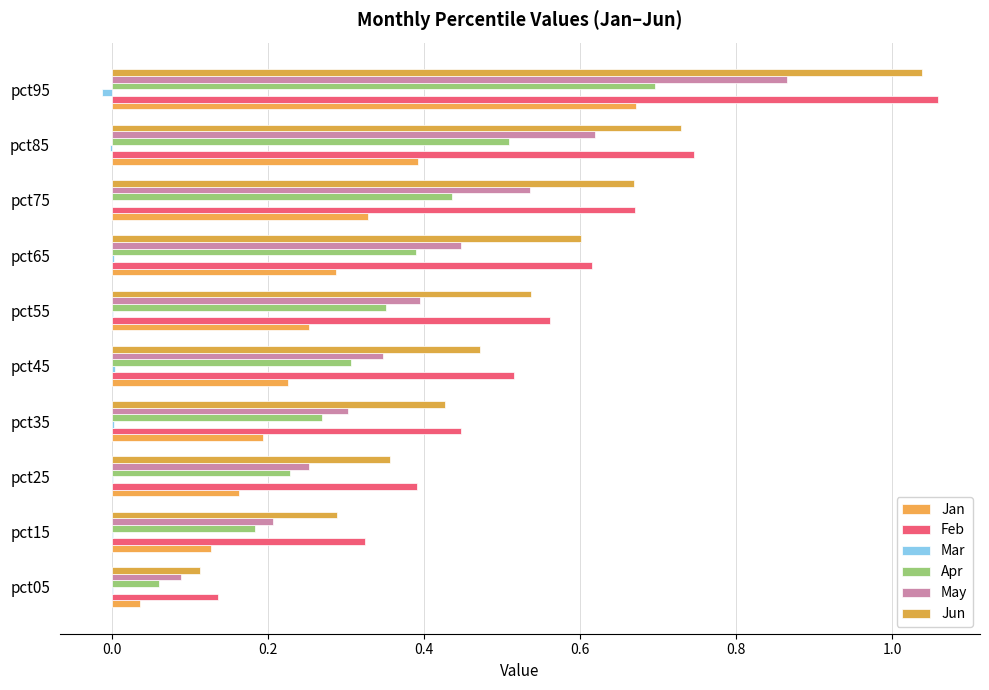

At which label is May closest to 0?

pct05